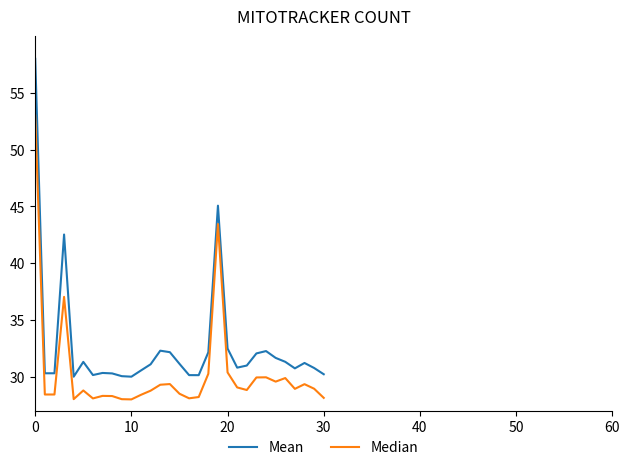

Which series has the largest total across all categories?

Mean